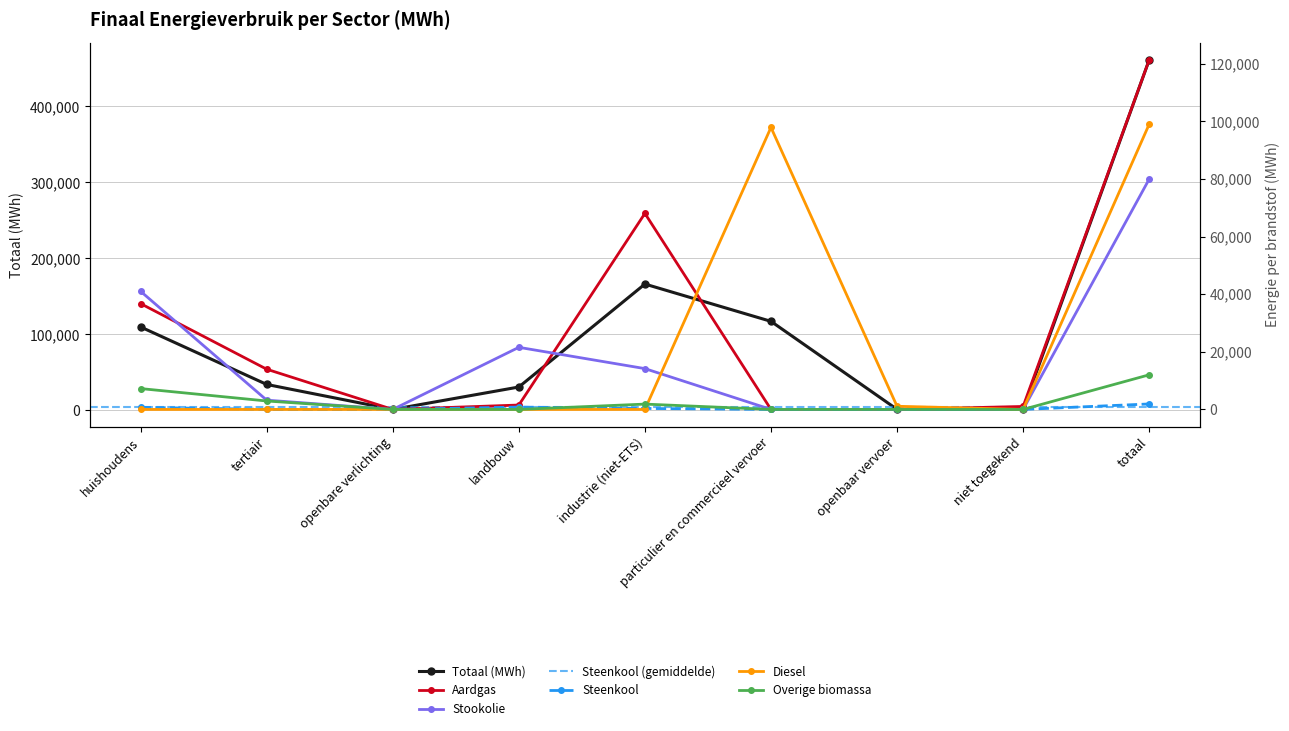

Where do Stookolie and Diesel first cross each other?

industrie (niet-ETS) and particulier en commercieel vervoer